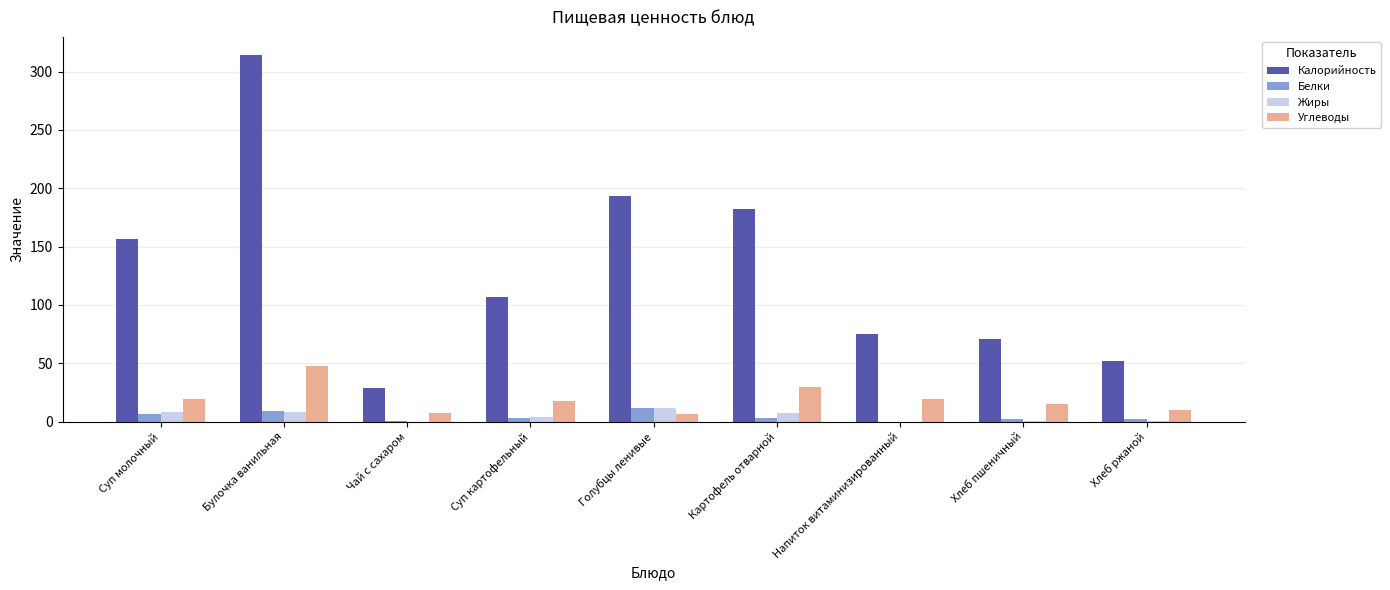

Where does the Углеводы series first go above 18?

Суп молочный